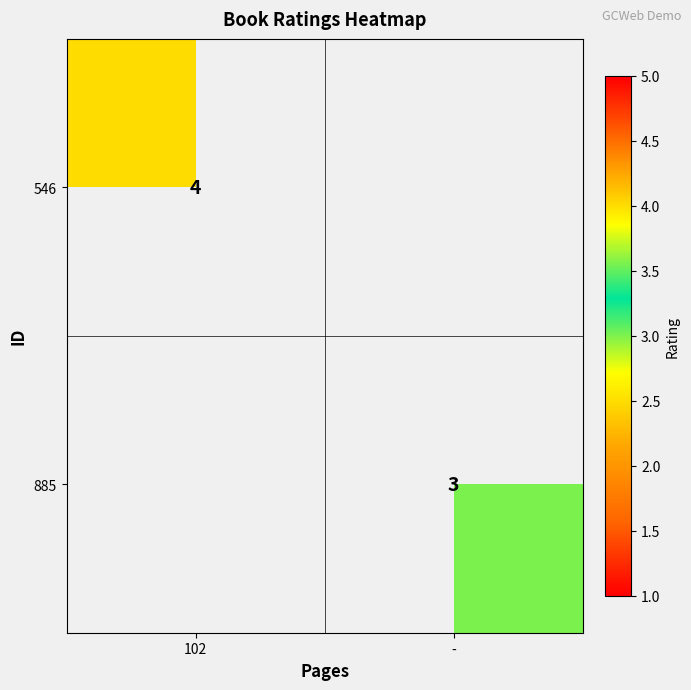

The 546 series shows 2 at 102. True or false?

False